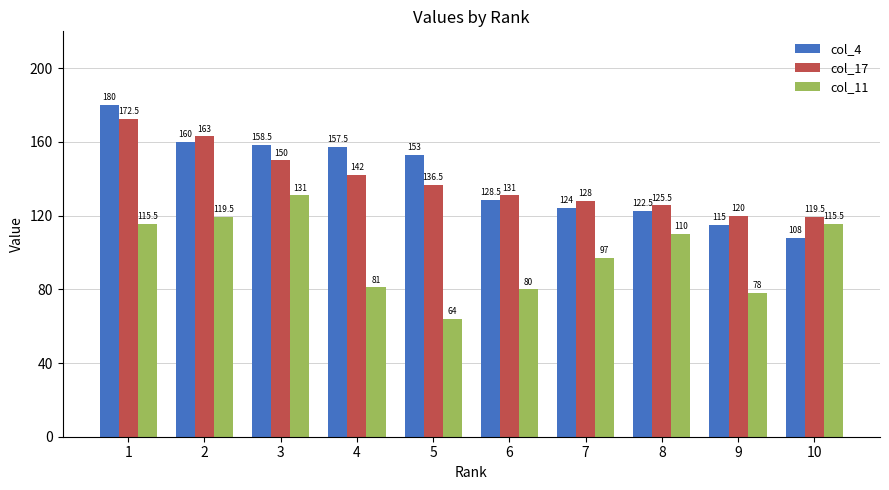

Is it true that col_4 equals 264.0 at 5?

False